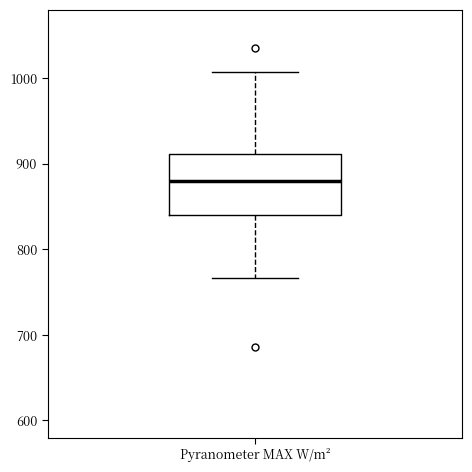

Transcribe this box plot: give where the median line is, the range the box spans, and where the two whiskers end, as read against the y-axis. The values are not printed on the chart, so give them approximately, as read against the axis.

median 880, box 840 to 910, whiskers 770 to 1010